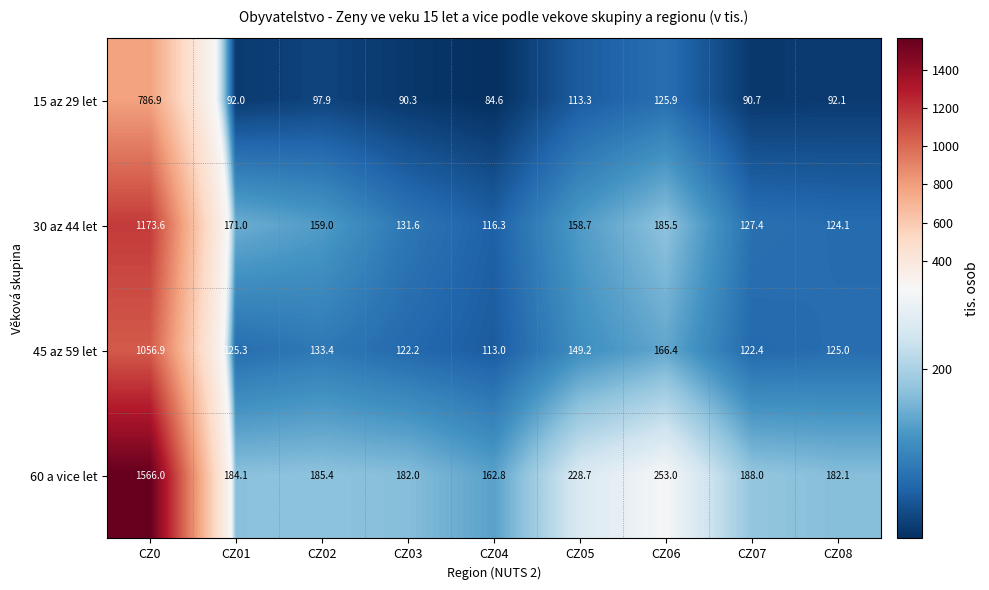

List the series in order of their peak value, lowest first.

15 az 29 let, 45 az 59 let, 30 az 44 let, 60 a vice let